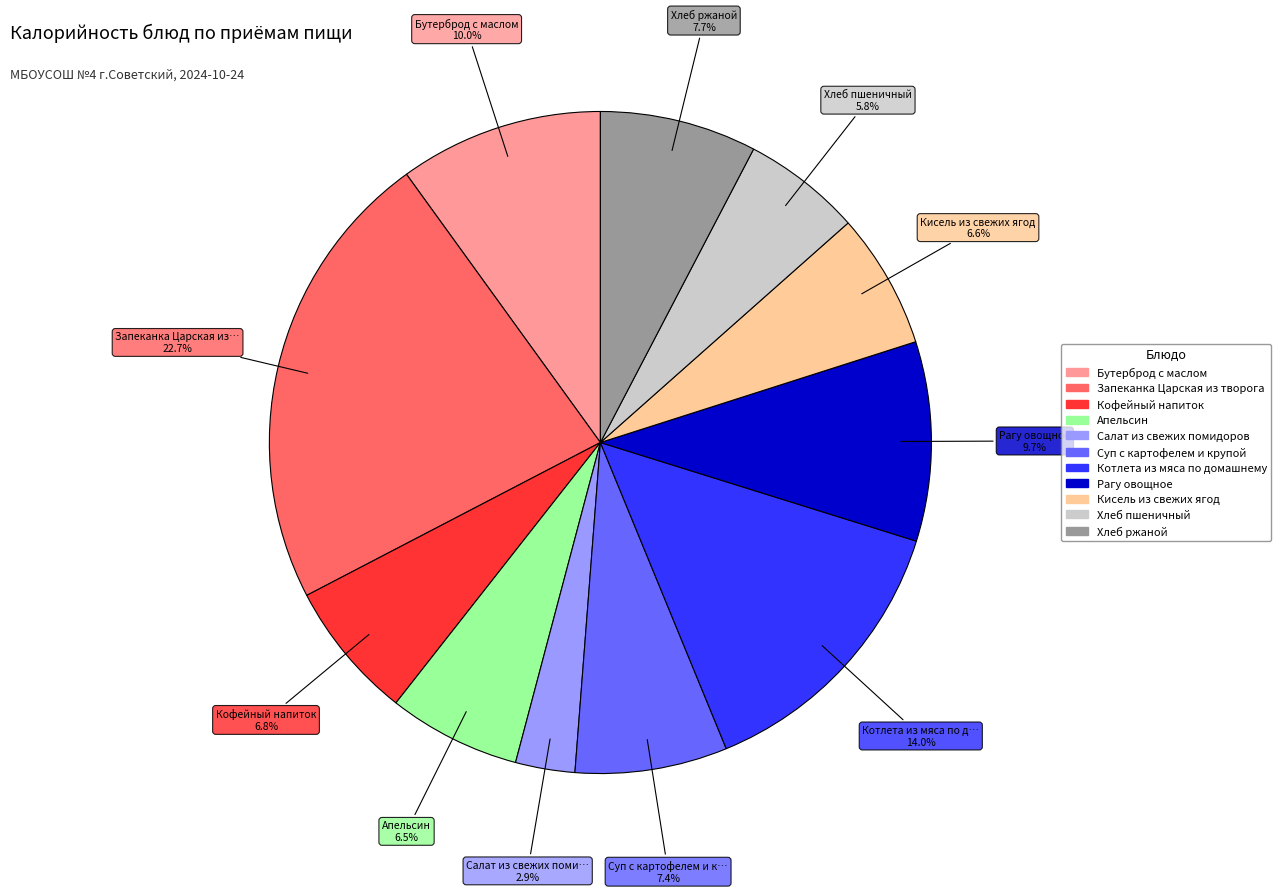

True or false: Суп с картофелем и крупой accounts for 7% of the total.

True